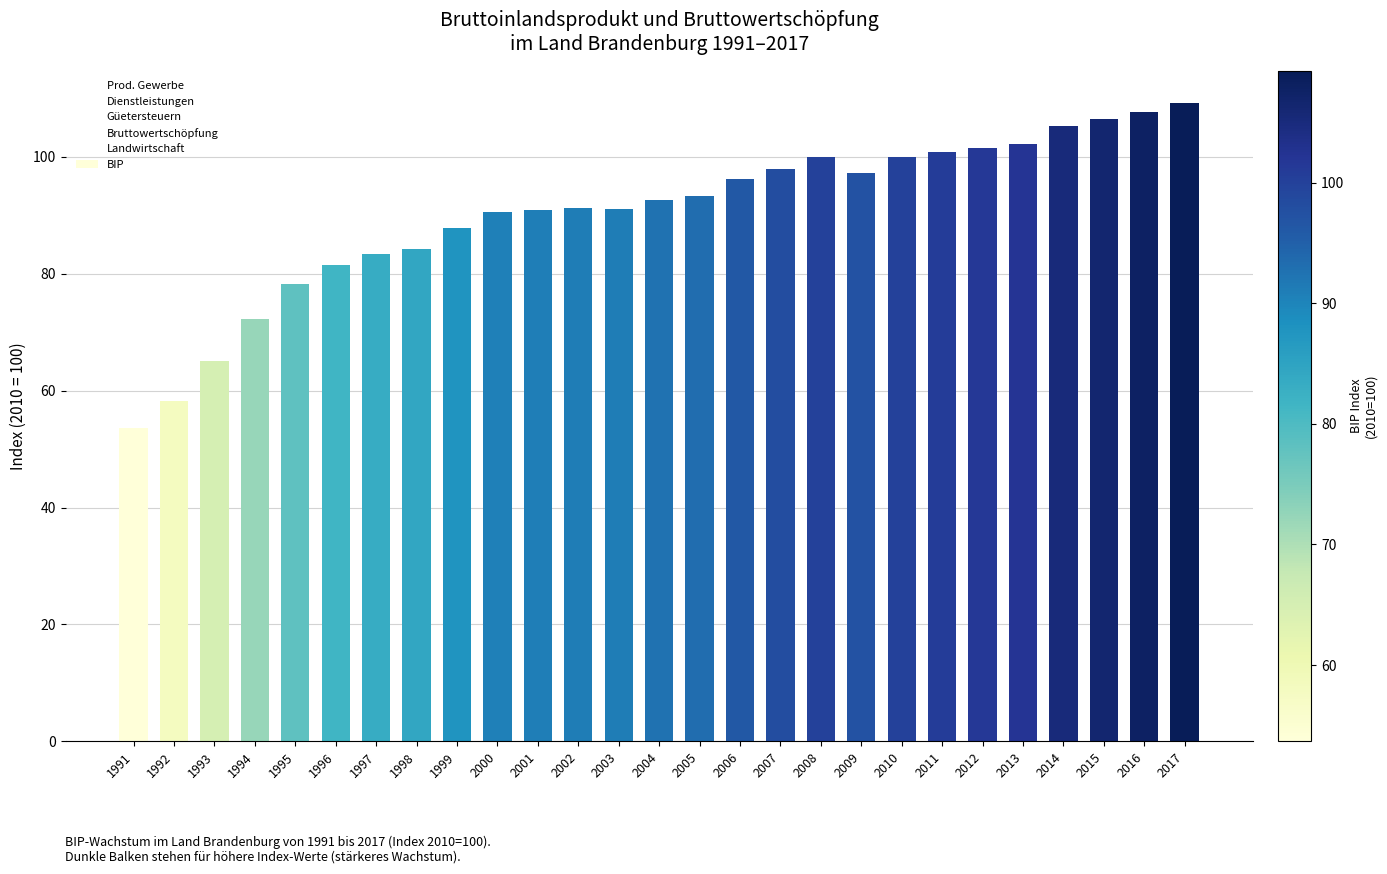

How many bars are there in total?

27